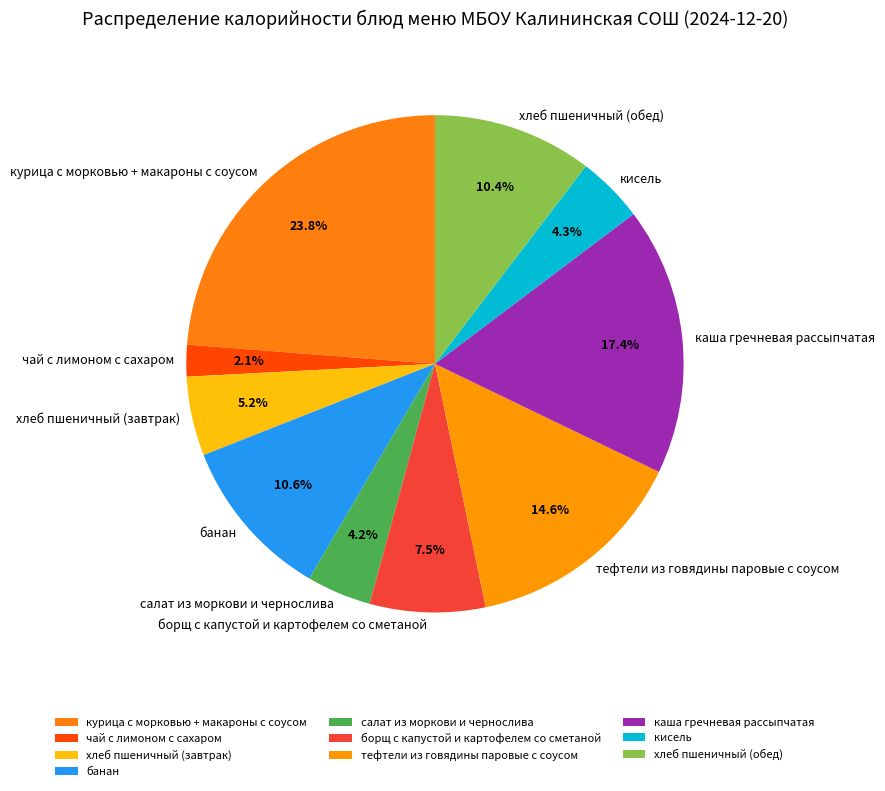

What is the ratio of the value at хлеб пшеничный (обед) to the value at банан?

1.0